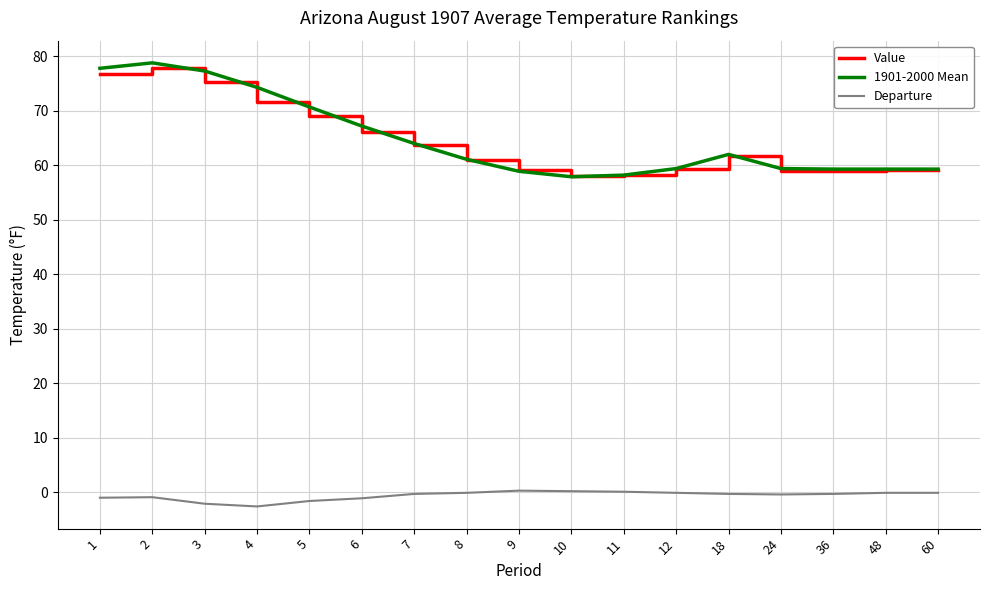

True or false: Departure and Value intersect in this chart.

False